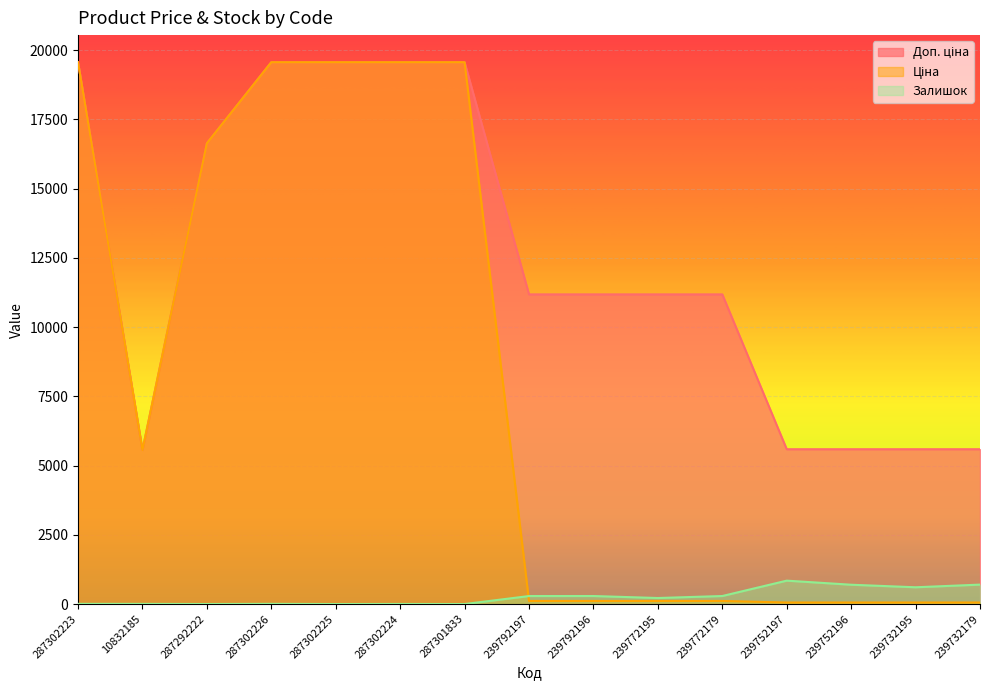

How many intersections are there between Ціна and Залишок?

1